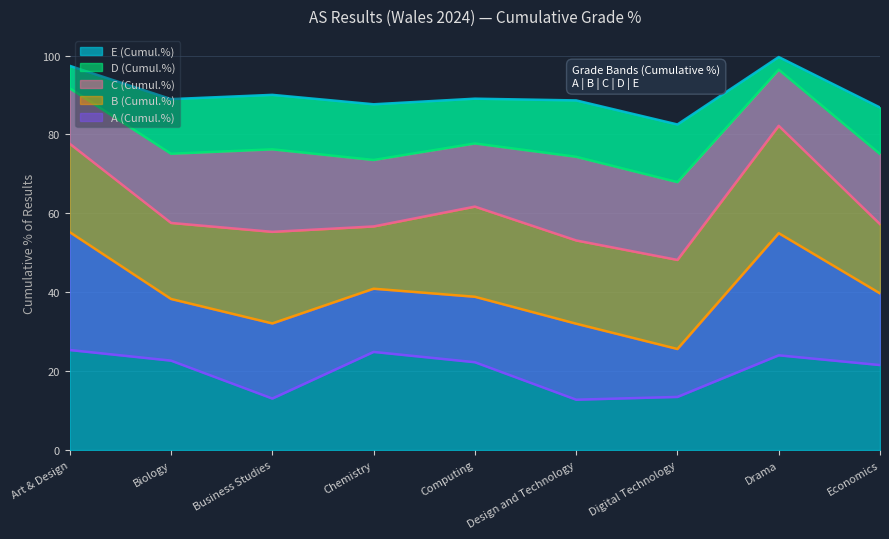

Reading left to right, what are all the values shown in this chart?

A: Art & Design=25.4	Biology=22.7	Business Studies=13.1	Chemistry=24.9	Computing=22.3	Design and Technology=12.8	Digital Technology=13.5	Drama=24.0	Economics=21.6
B: Art & Design=55.2	Biology=38.3	Business Studies=32.1	Chemistry=40.9	Computing=38.9	Design and Technology=32.0	Digital Technology=25.6	Drama=55.0	Economics=39.7
C: Art & Design=77.7	Biology=57.6	Business Studies=55.3	Chemistry=56.7	Computing=61.7	Design and Technology=53.1	Digital Technology=48.2	Drama=82.2	Economics=57.3
D: Art & Design=91.7	Biology=75.1	Business Studies=76.2	Chemistry=73.5	Computing=77.7	Design and Technology=74.3	Digital Technology=67.9	Drama=96.4	Economics=75.1
E: Art & Design=97.4	Biology=89.0	Business Studies=90.0	Chemistry=87.7	Computing=89.1	Design and Technology=88.6	Digital Technology=82.5	Drama=99.6	Economics=86.8